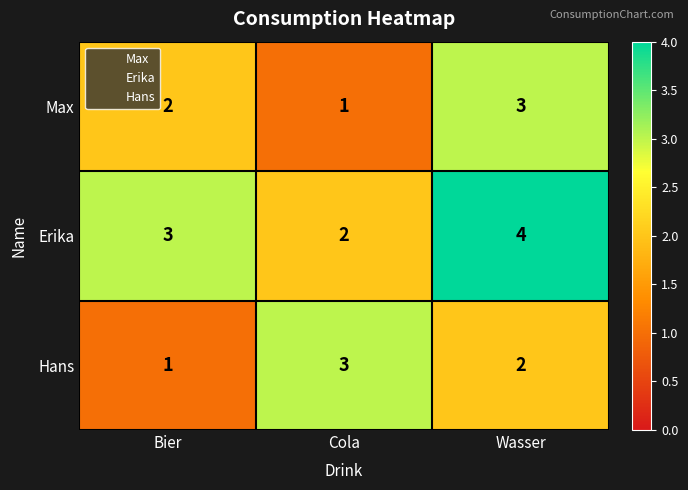

Reading left to right, list all the values displayed in this chart.

Max: Bier=2	Cola=1	Wasser=3
Erika: Bier=3	Cola=2	Wasser=4
Hans: Bier=1	Cola=3	Wasser=2